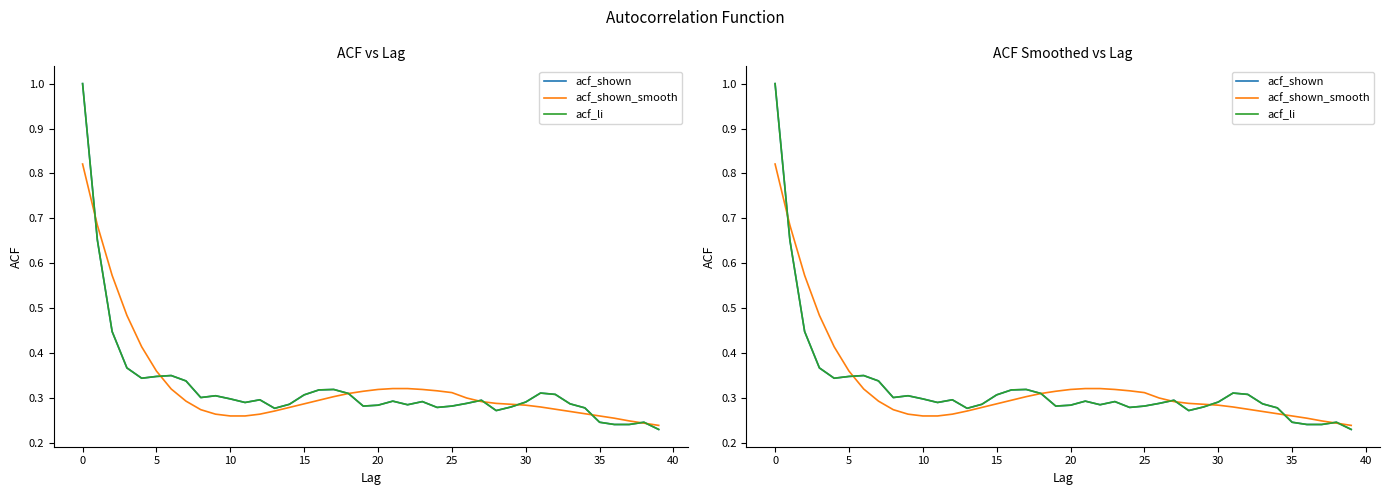

Reading left to right, what are all the values shown in this chart?

acf_shown: 1.0	0.7	0.4	0.4	0.3	0.3	0.3	0.3	0.3	0.3	0.3	0.3	0.3	0.3	0.3	0.3	0.3	0.3	0.3	0.3	0.3	0.3	0.3	0.3	0.3	0.3	0.3	0.3	0.3	0.3	0.3	0.3	0.3	0.3	0.3	0.2	0.2	0.2	0.2	0.2
acf_shown_smooth: 0.8	0.7	0.6	0.5	0.4	0.4	0.3	0.3	0.3	0.3	0.3	0.3	0.3	0.3	0.3	0.3	0.3	0.3	0.3	0.3	0.3	0.3	0.3	0.3	0.3	0.3	0.3	0.3	0.3	0.3	0.3	0.3	0.3	0.3	0.3	0.3	0.3	0.2	0.2	0.2
acf_li: 1.0	0.7	0.4	0.4	0.3	0.3	0.3	0.3	0.3	0.3	0.3	0.3	0.3	0.3	0.3	0.3	0.3	0.3	0.3	0.3	0.3	0.3	0.3	0.3	0.3	0.3	0.3	0.3	0.3	0.3	0.3	0.3	0.3	0.3	0.3	0.2	0.2	0.2	0.2	0.2